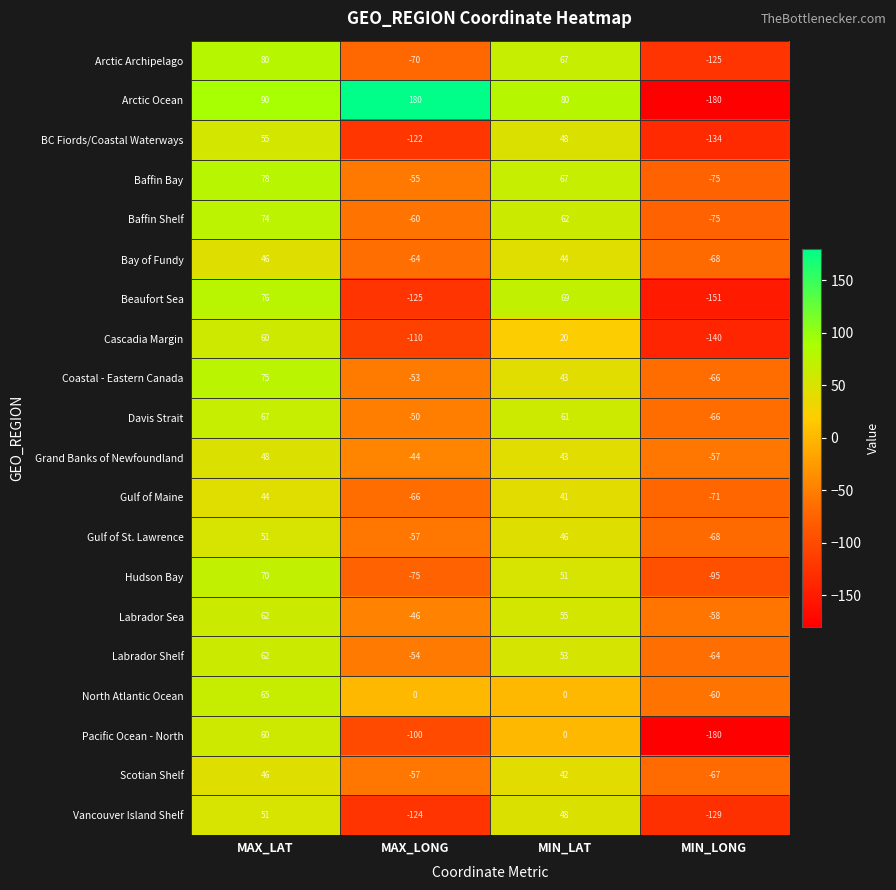

Which series changed the most between MIN_LAT and MIN_LONG?

Arctic Ocean